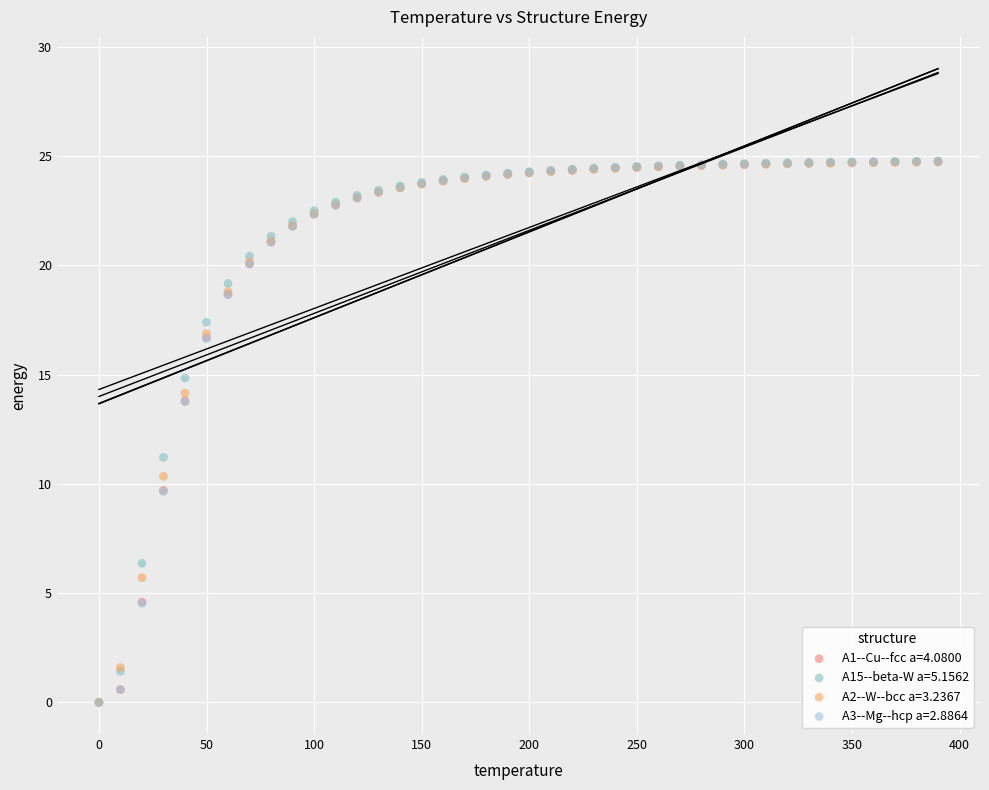

What are all the series names shown in the legend?

A1--Cu--fcc a=4.0800, A15--beta-W a=5.1562, A2--W--bcc a=3.2367, A3--Mg--hcp a=2.8864